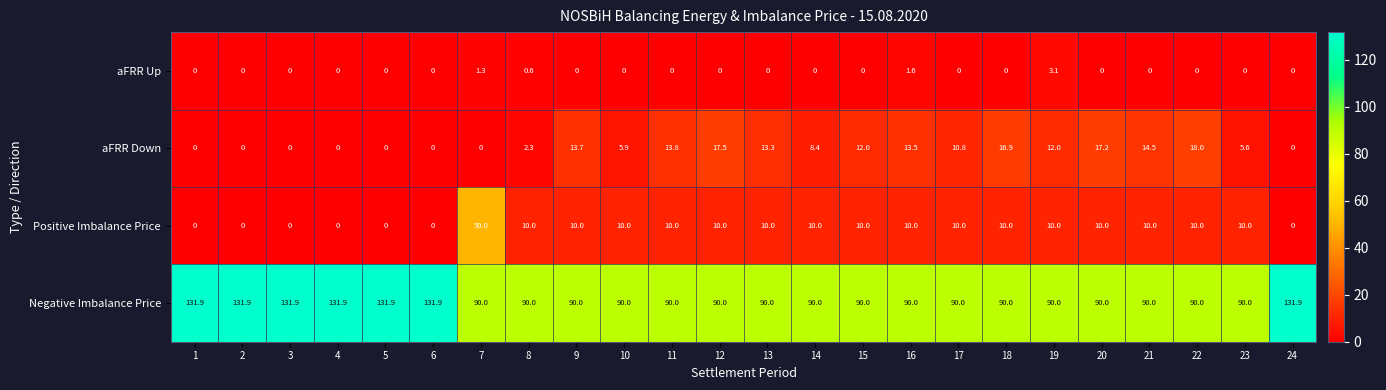

The Positive Imbalance Price series shows 10.0 at 18. True or false?

True